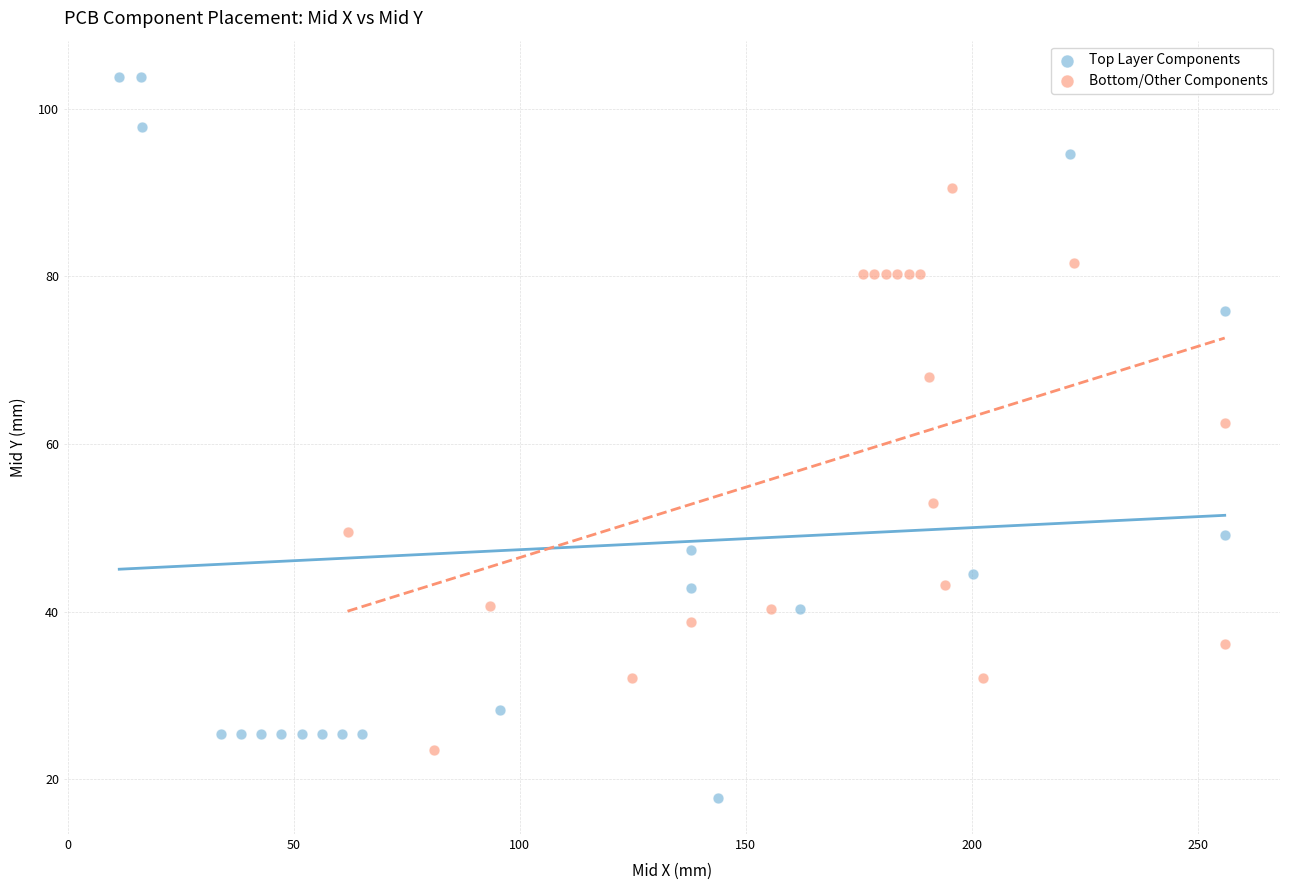

Which series contains the lowest Y value?

Top Layer Components